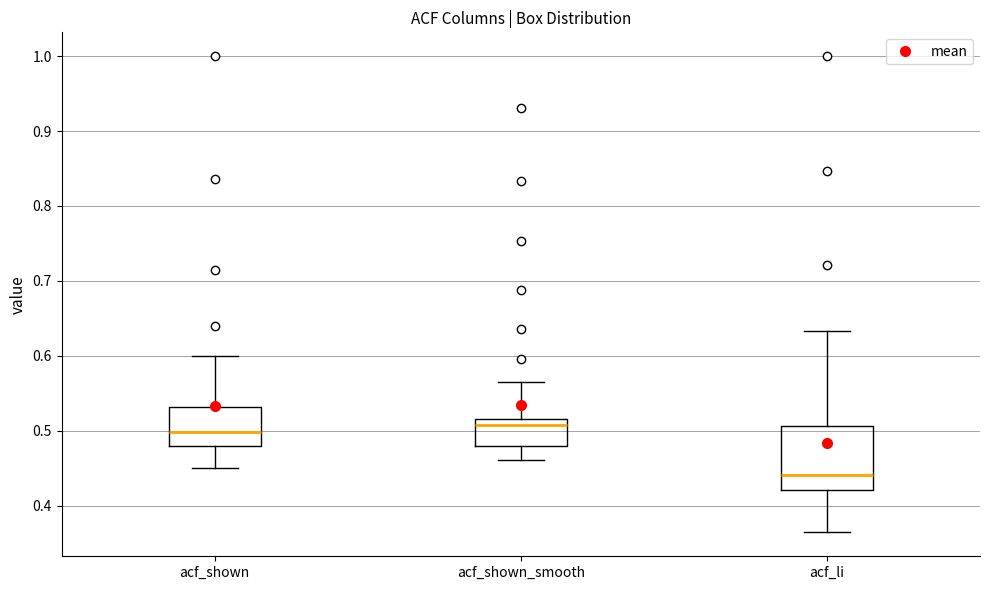

Reading left to right, transcribe this box plot: for each box, give where its median line is, the range the box spans, and where its two whiskers end, as read against the y-axis. The values are not printed on the chart, so give them approximately, as read against the axis.

acf_shown: median 0.50, box 0.48 to 0.53, whiskers 0.45 to 0.60
acf_shown_smooth: median 0.51, box 0.48 to 0.52, whiskers 0.46 to 0.57
acf_li: median 0.44, box 0.42 to 0.51, whiskers 0.36 to 0.63